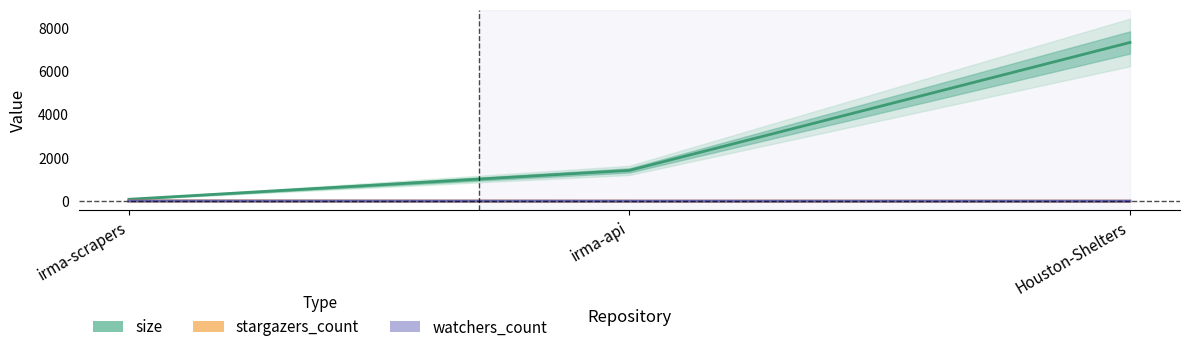

Read the size value at irma-scrapers, to the nearest 100.

100